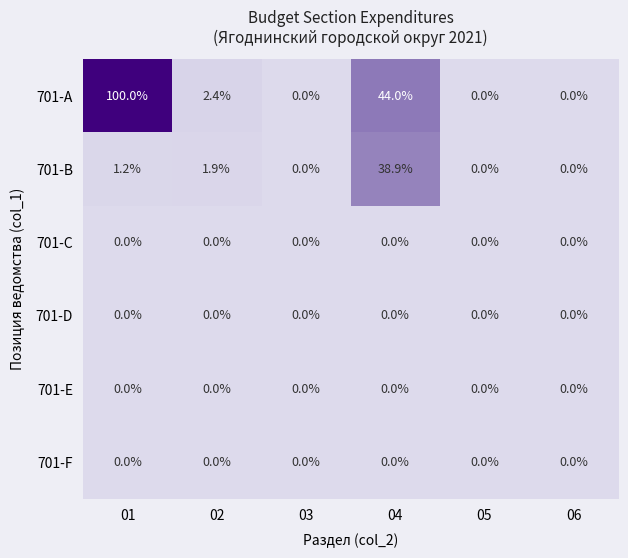

Count the number of categories in the chart.

6